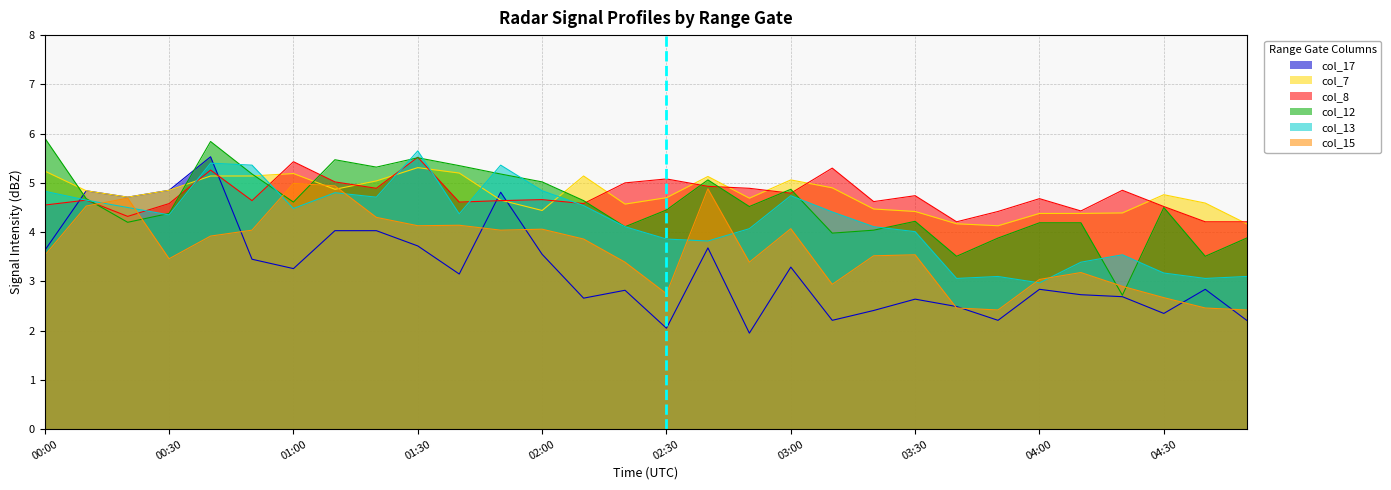

Where is col_7 nearest to the value 4?

03:50